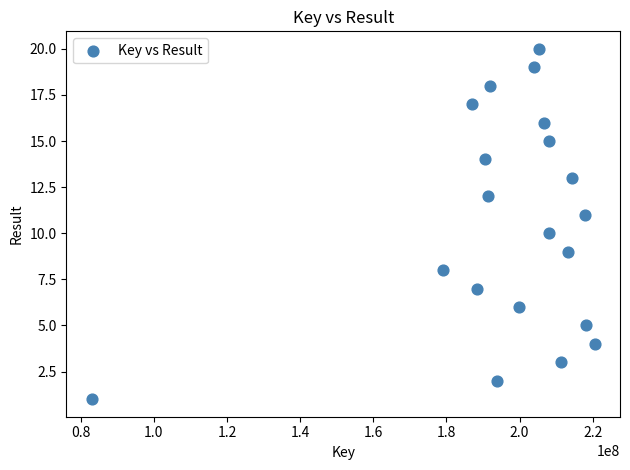

What is the range of Y values (max minus min)?

19